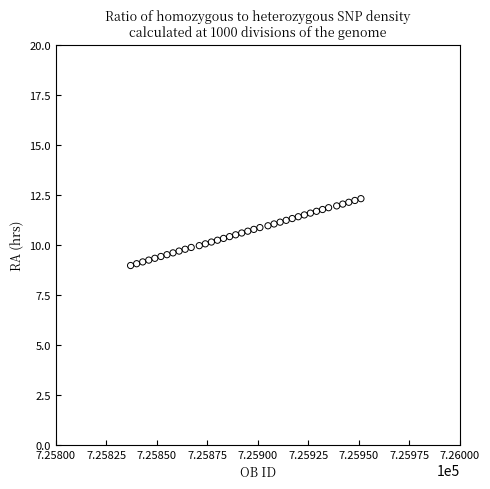

What is the range of X values (max minus min)?

114.0